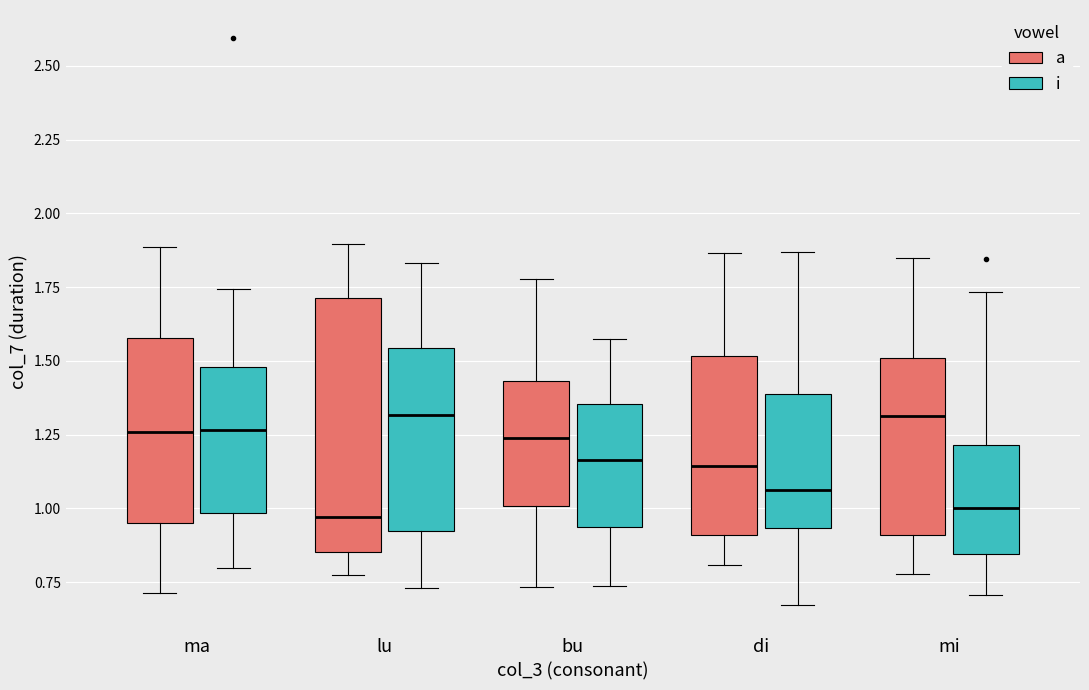

Which box is the tallest, from its lower edge to its upper edge?

lu (a)